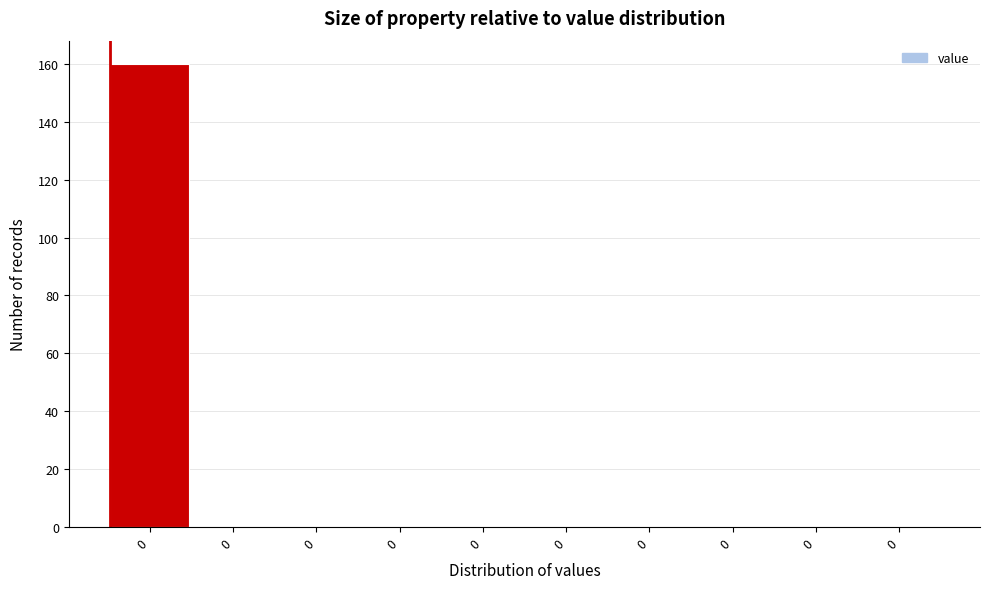

Are the bars horizontal?

No